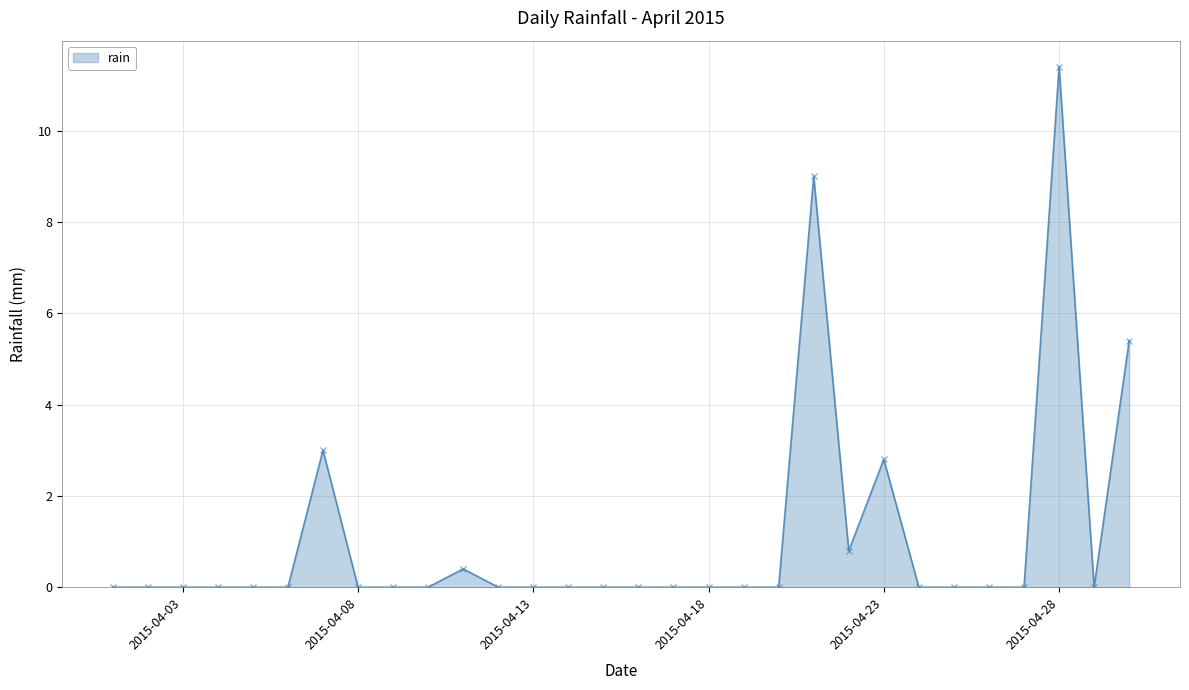

What is the difference between the second highest and second lowest values?

9.0